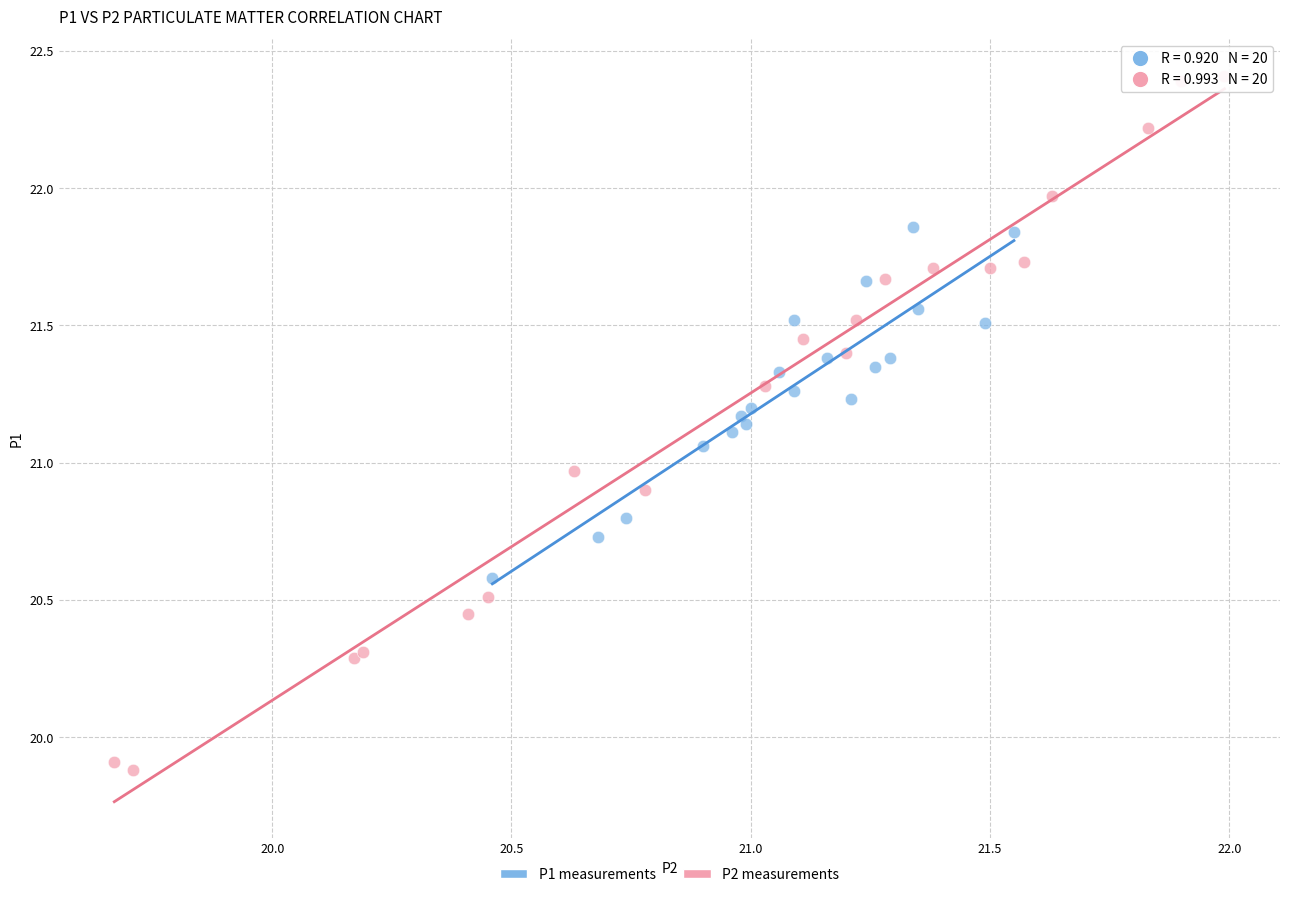

What are all the series names shown in the legend?

P1 measurements, P2 measurements